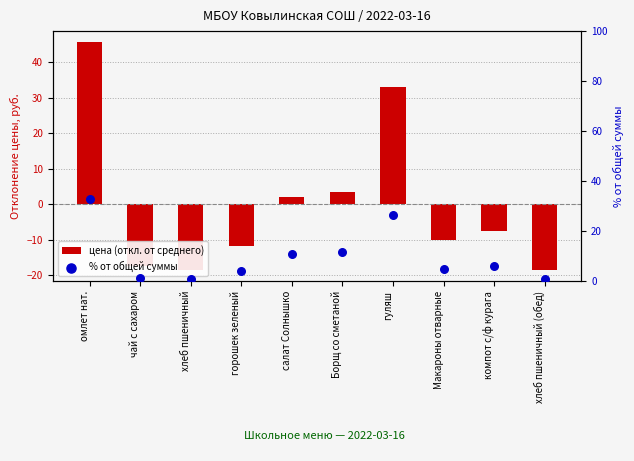

Which series contains the lowest Y value?

цена (откл. от среднего)